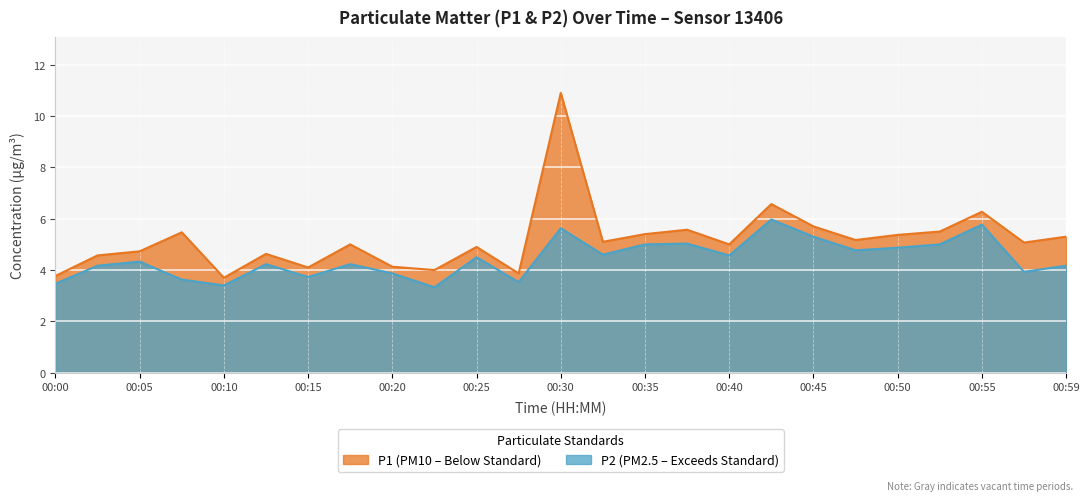

Rank the series by their maximum value, from highest to lowest.

P1, P2